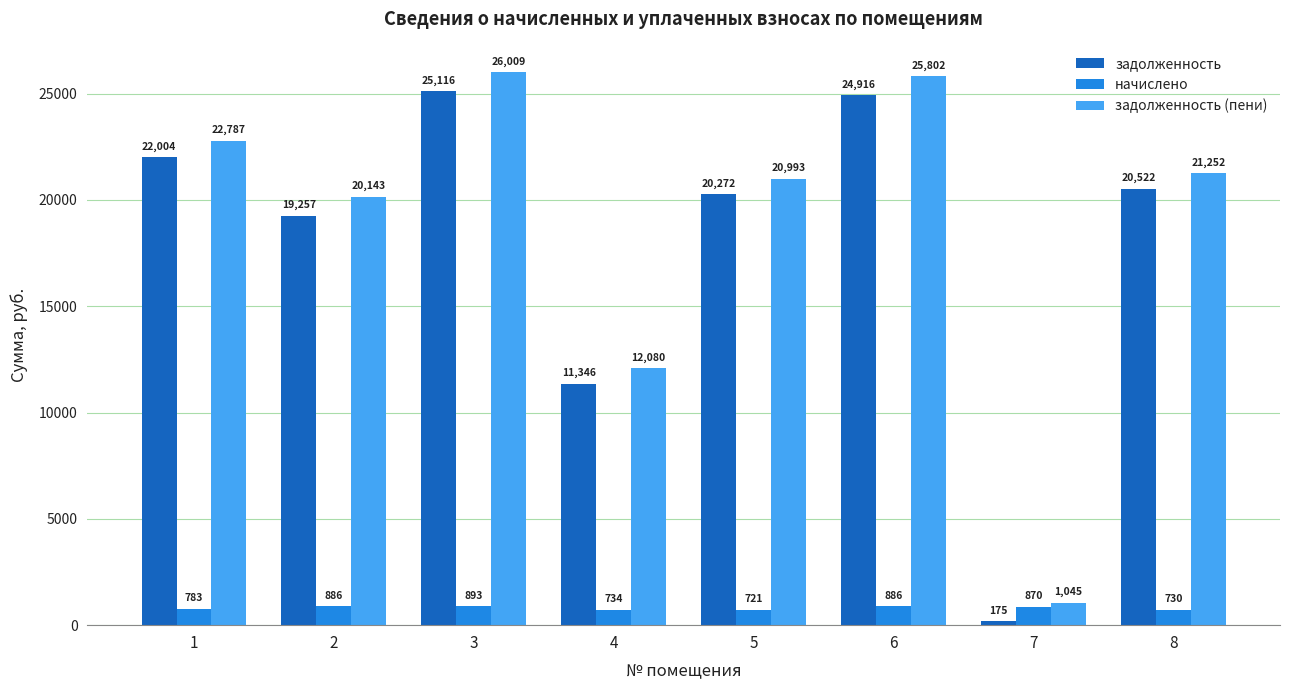

What is the greatest value displayed?

26009.1